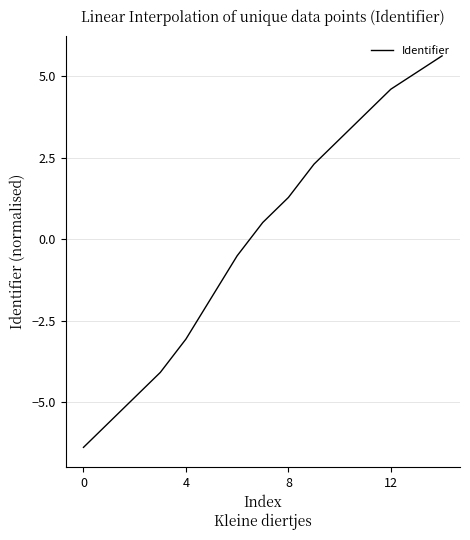

Reading left to right, transcribe all the data shown in this chart.

-6.4	-5.6	-4.9	-4.1	-3.1	-1.8	-0.5	0.5	1.3	2.3	3.1	3.8	4.6	5.1	5.6